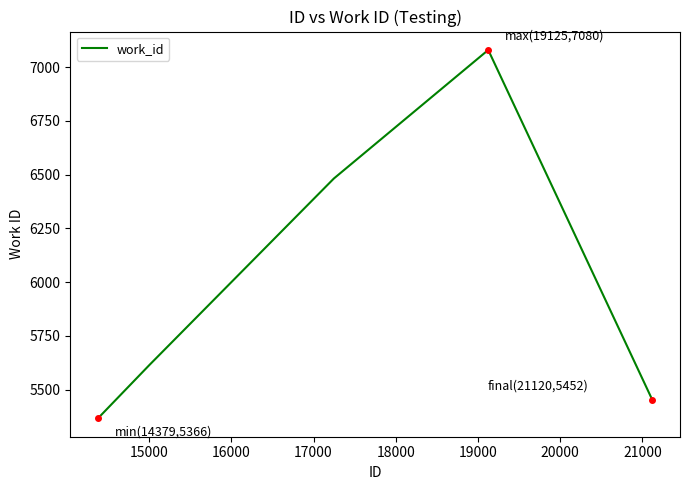

What is the difference between the maximum and minimum values?

1714